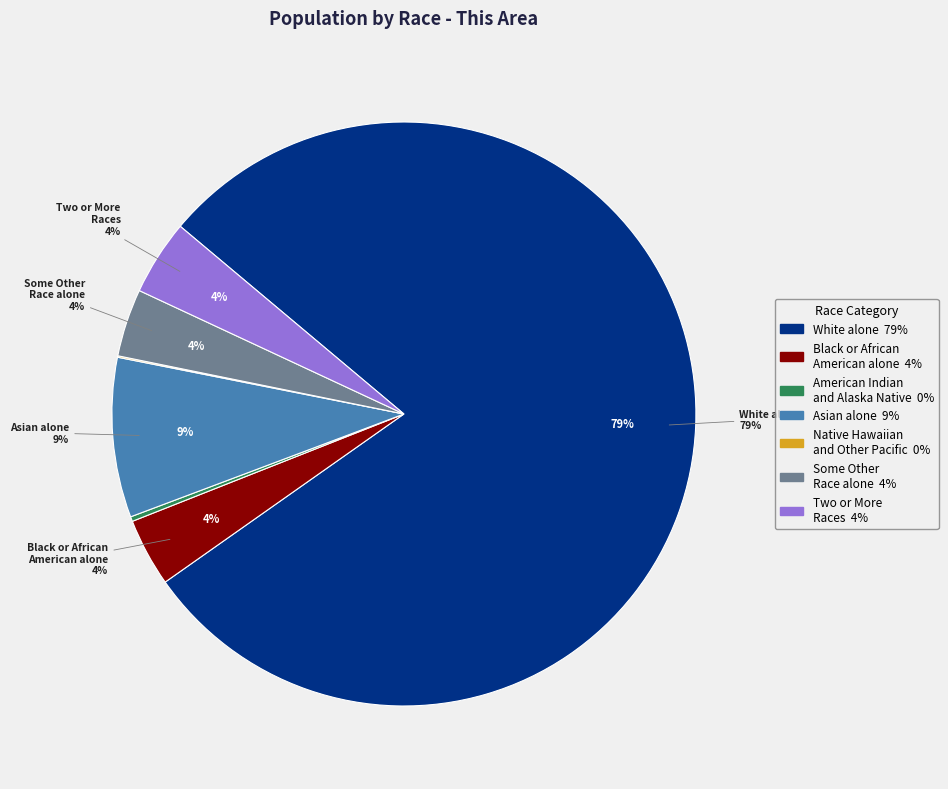

How much of the chart is everything except Native Hawaiian and Other Pacific?

99.9%